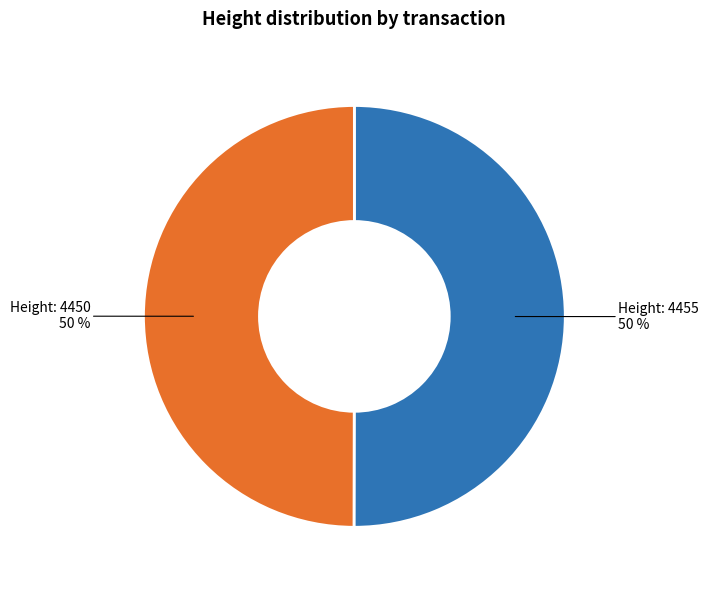

What is the ratio of the value at Height: 4450 to the value at Height: 4455?

1.0